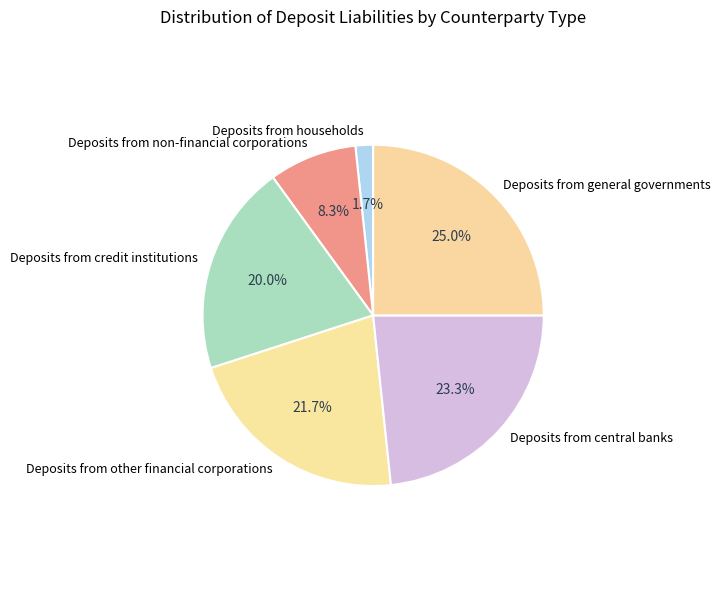

What portion of the pie excludes Deposits from central banks?

76.7%